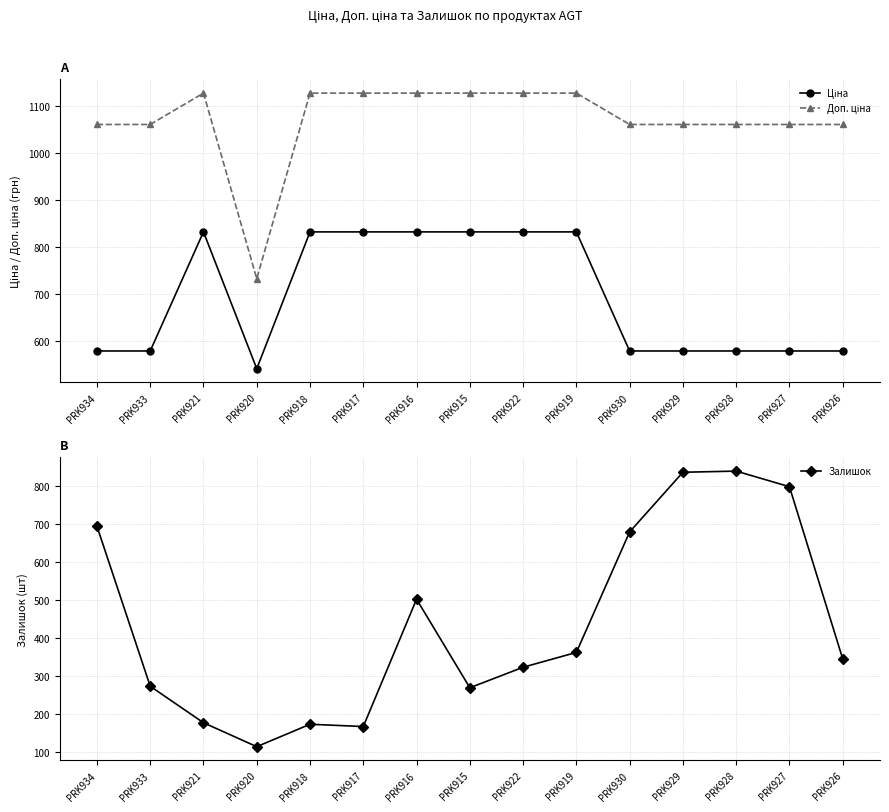

Reading left to right, what are all the values shown in this chart?

Ціна: 578.1	578.1	831.5	540.5	831.5	831.5	831.5	831.5	831.5	831.5	578.1	578.1	578.1	578.1	578.1
Доп. ціна: 1060.0	1060.0	1126.7	732.0	1126.7	1126.7	1126.7	1126.7	1126.7	1126.7	1060.0	1060.0	1060.0	1060.0	1060.0
Залишок: 694.0	273.0	177.0	114.0	173.0	167.0	502.0	269.0	323.0	362.0	679.0	836.0	839.0	798.0	345.0